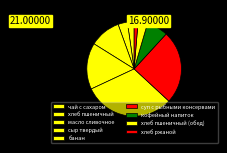

Combined, do суп с рыбными консервами and хлеб пшеничный (обед) account for over 50%?

No